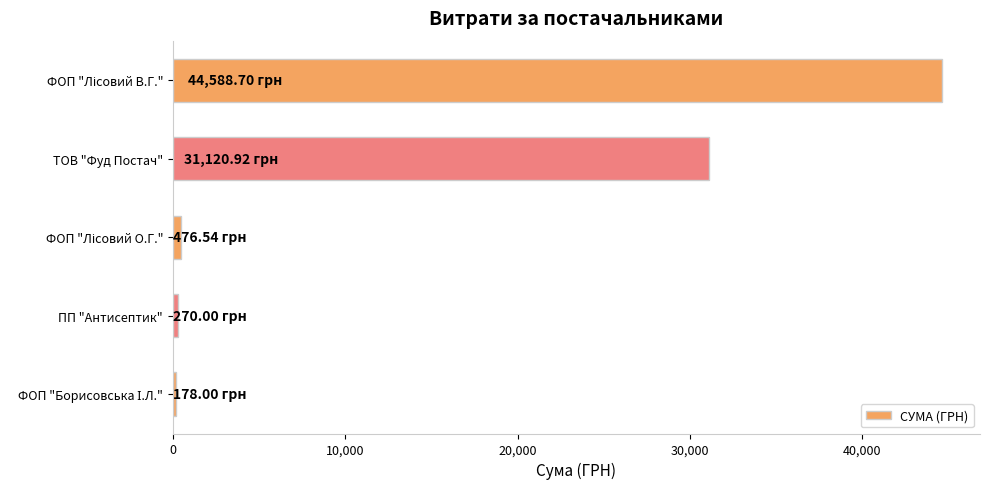

Does the chart contain stacked bars?

No